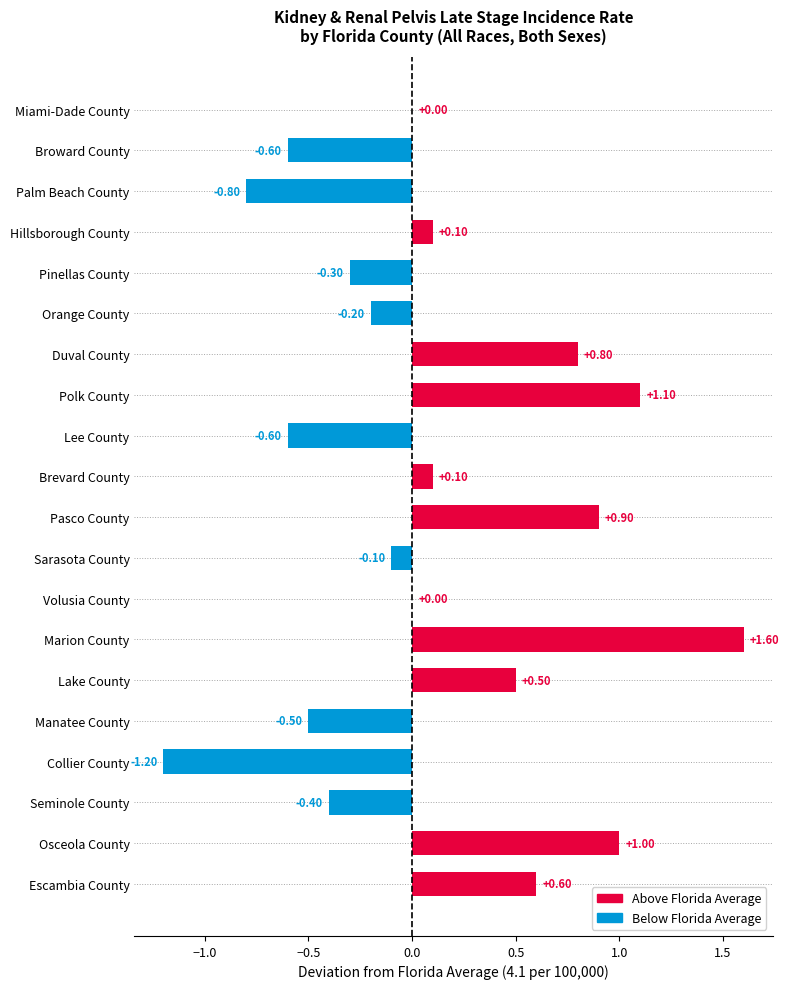

What is the sum of all values?

2.0